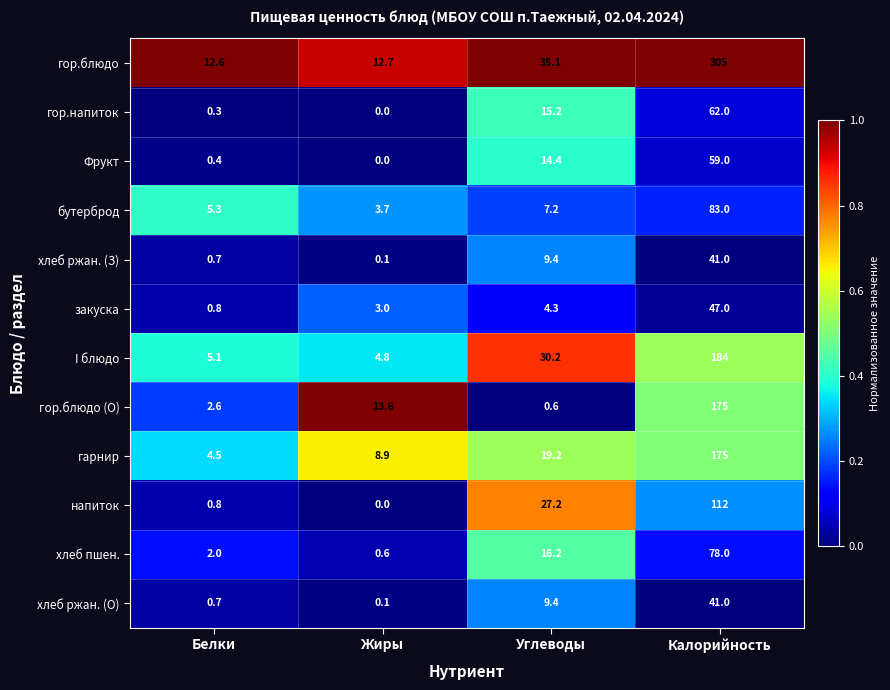

Which series has the largest total across all categories?

гор.блюдо